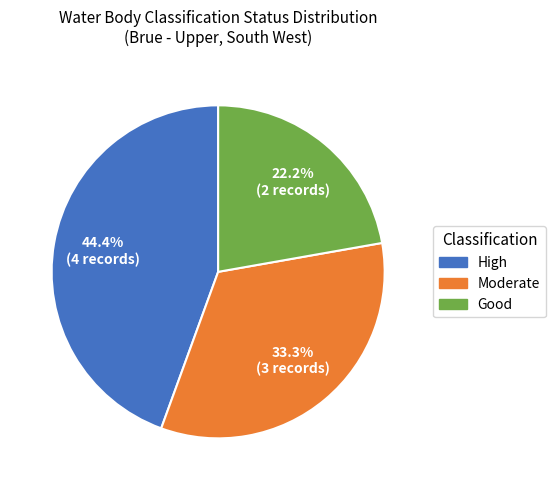

Is there a majority slice in this chart?

No